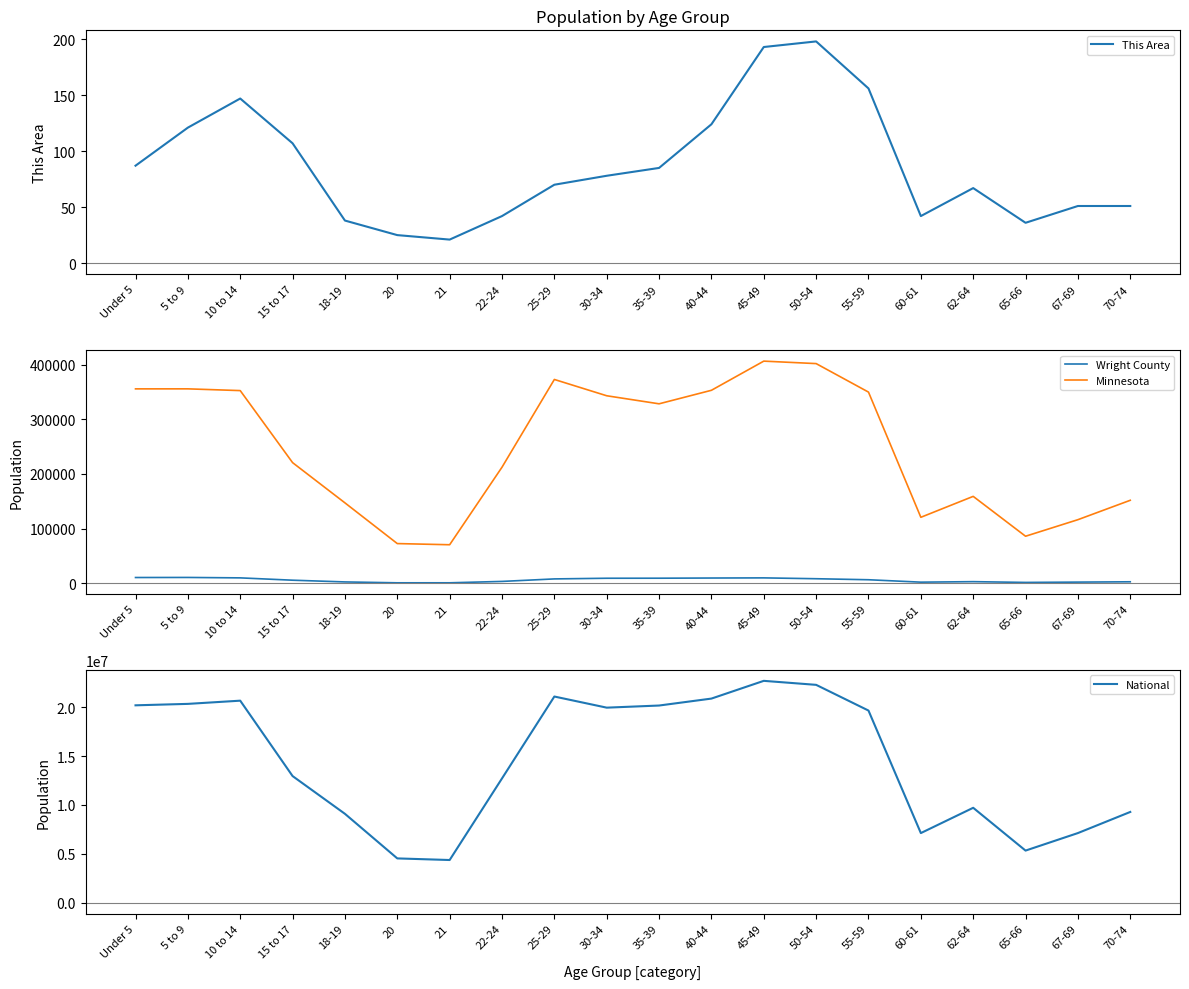

What is the label of the 12th point from the left?

40-44